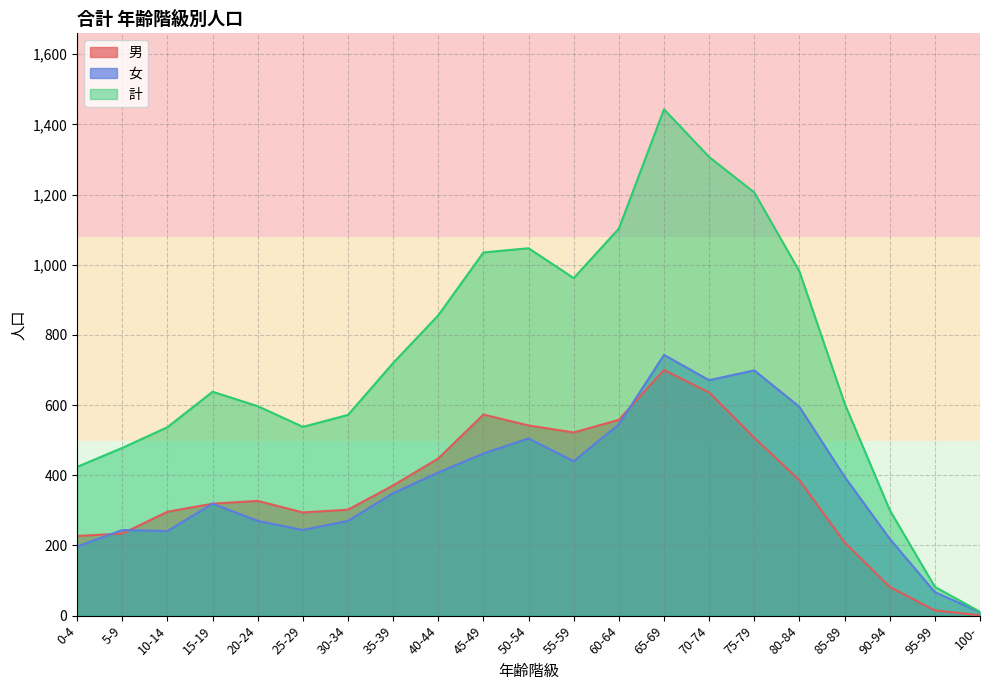

What is the minimum value for 計?

11